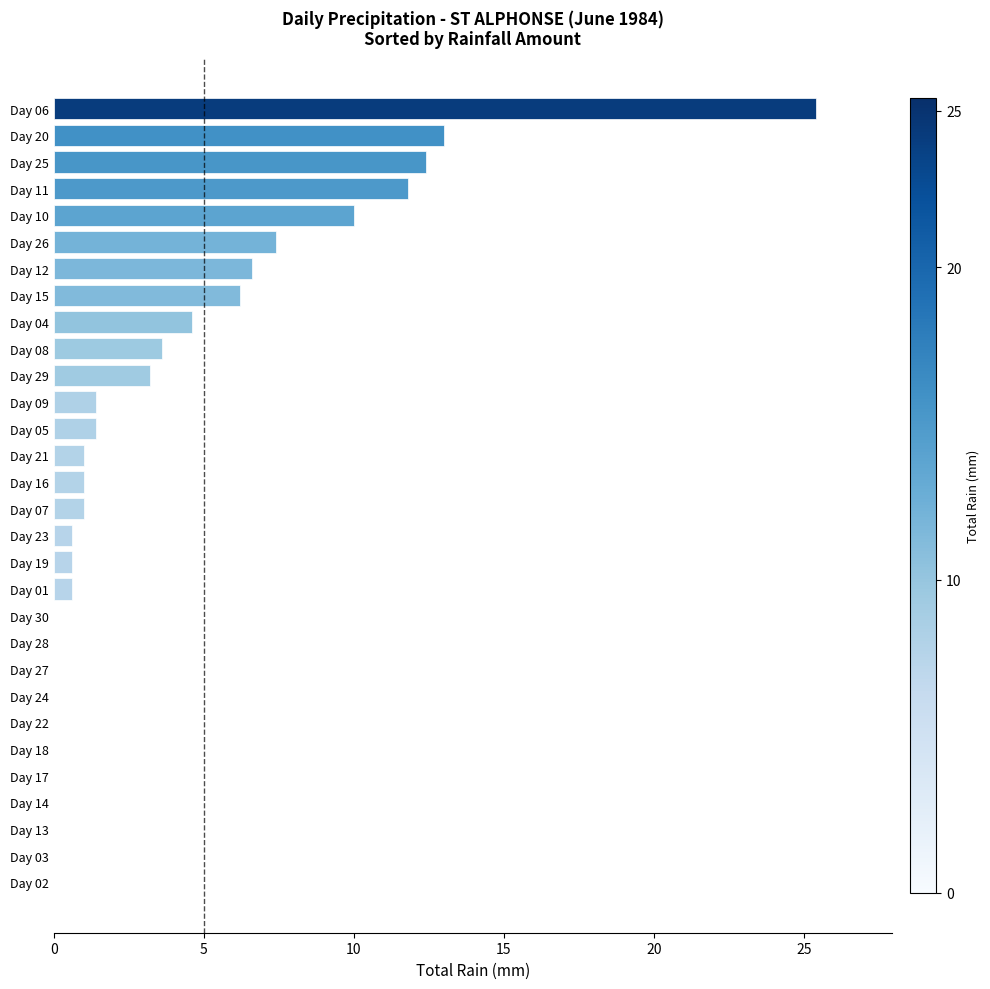

How many series are shown in this chart?

1